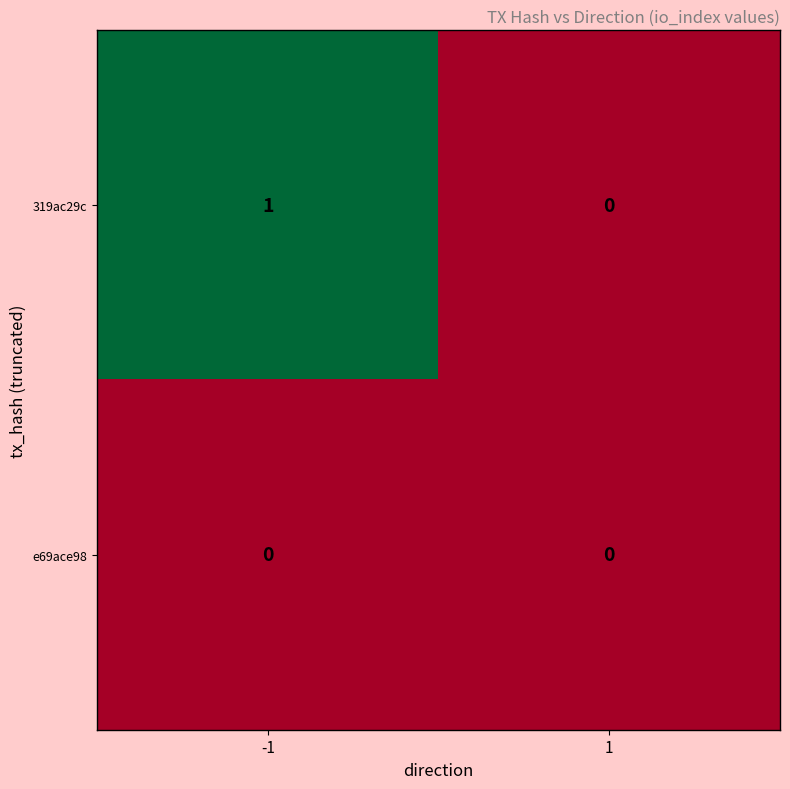

The 319ac29c series shows 1 at -1. True or false?

True